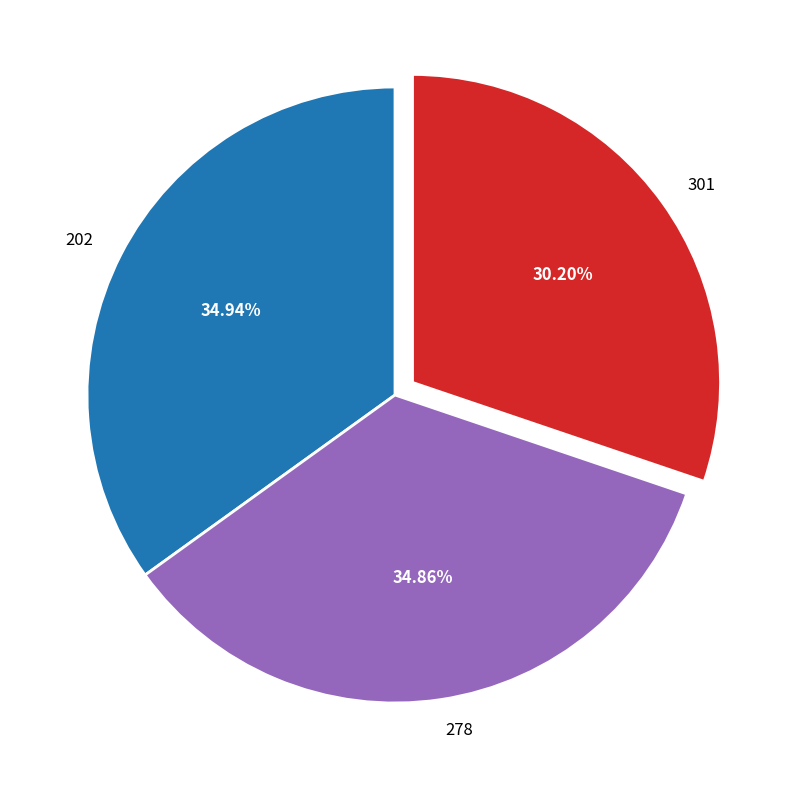

The 278 slice represents 35% of the pie. True or false?

True